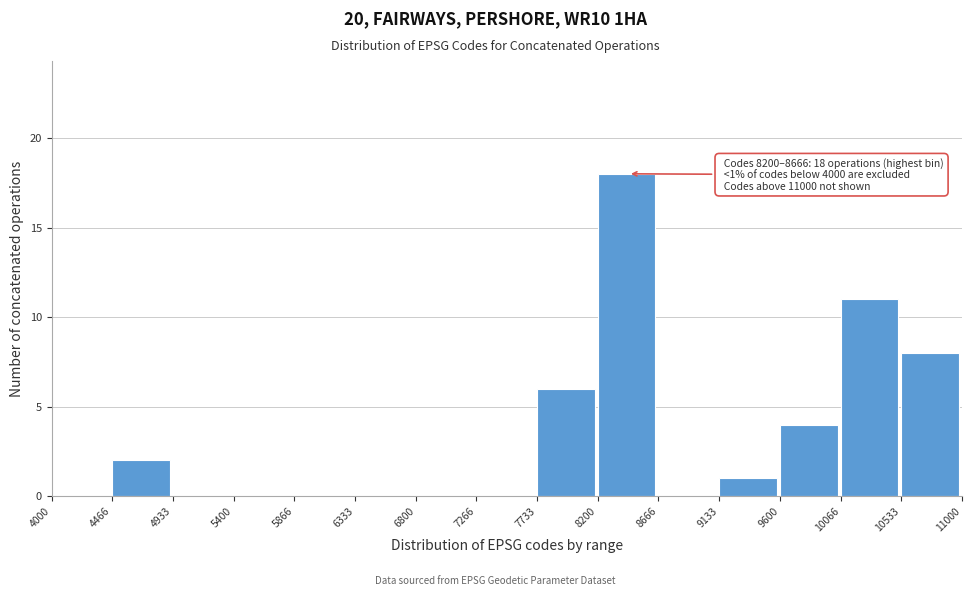

Over which range of the x-axis is the bar tallest?

8200 to 8666